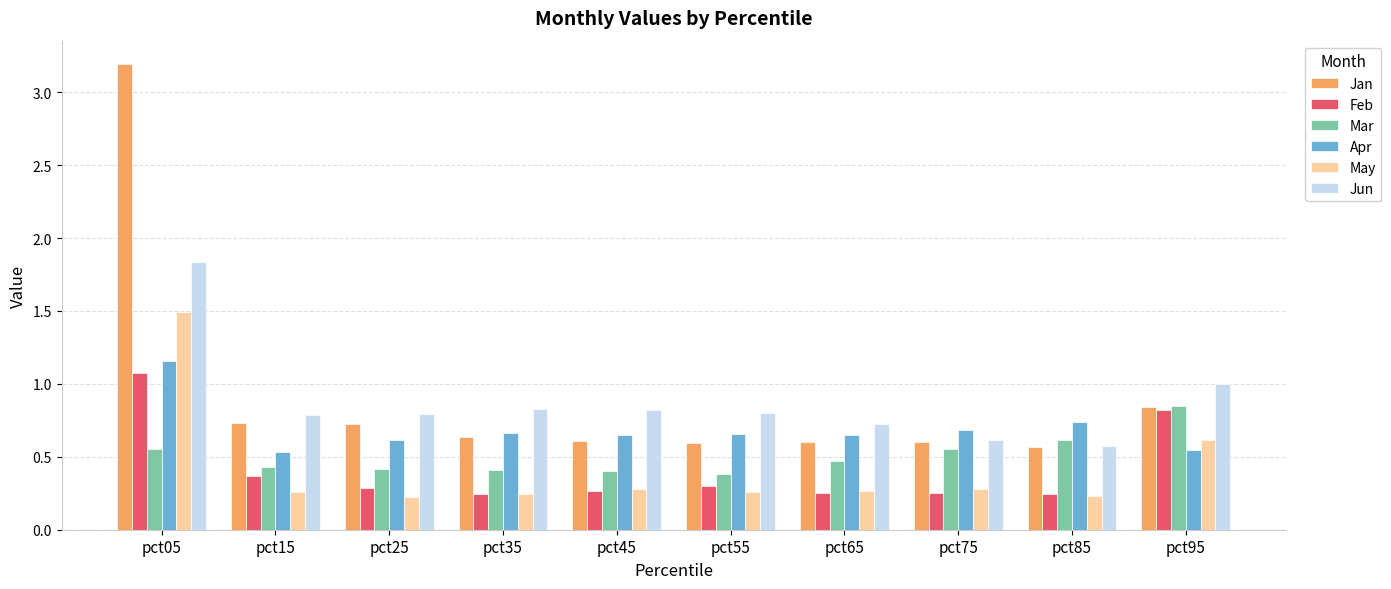

Which category has the highest value in the Mar series?

pct95